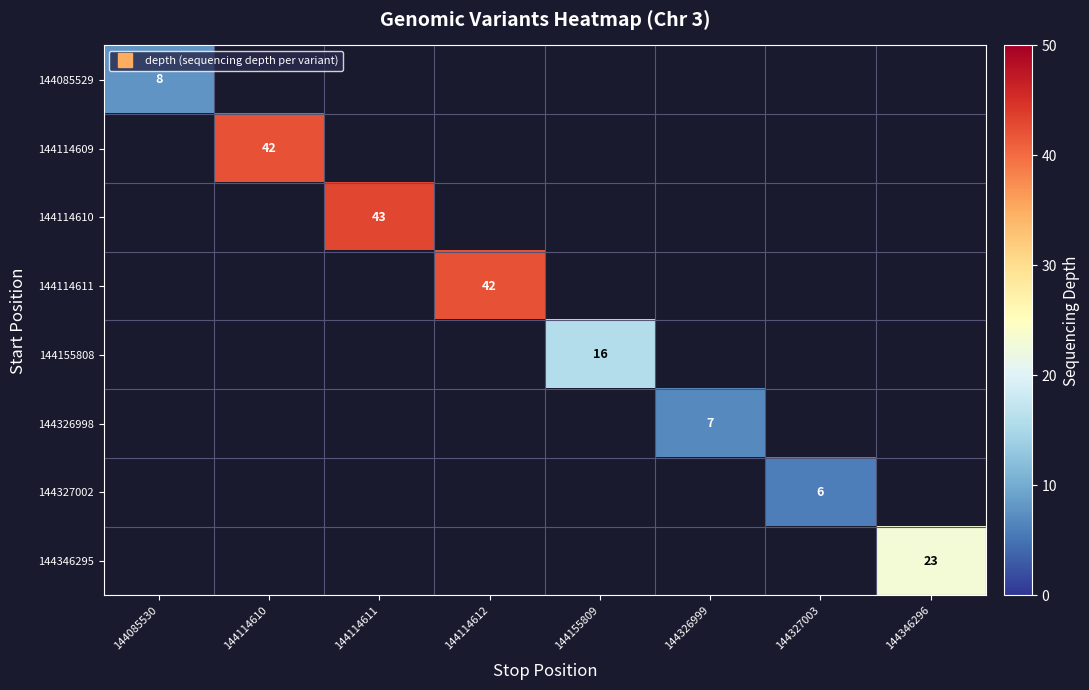

At 144085530, list the series in order from largest to smallest.

144085529, 144114609, 144114610, 144114611, 144155808, 144326998, 144327002, 144346295